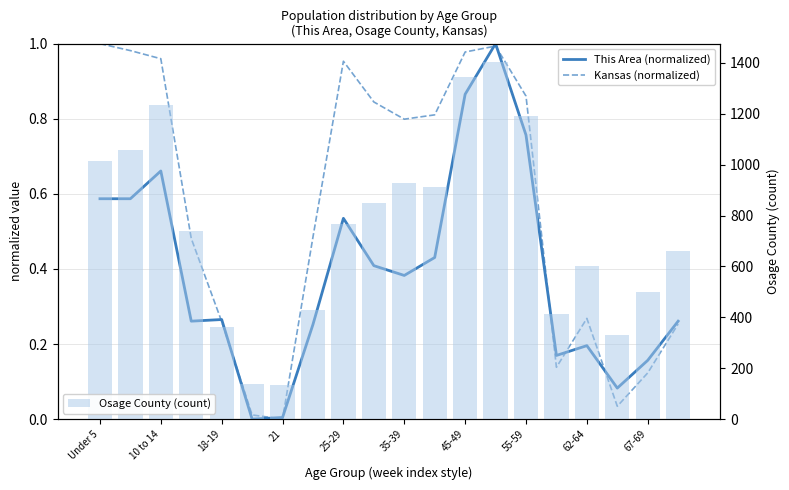

How many categories are shown in the chart?

20